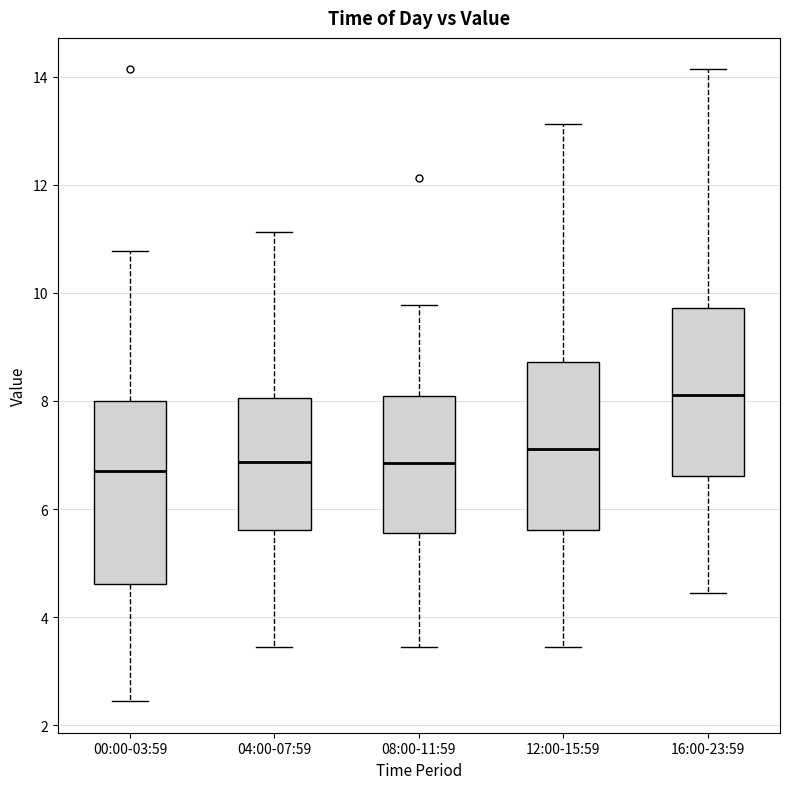

Reading left to right, transcribe this box plot: for each box, give where its median line is, the range the box spans, and where its two whiskers end, as read against the y-axis. The values are not printed on the chart, so give them approximately, as read against the axis.

00:00-03:59: median 6.8, box 4.6 to 8.0, whiskers 2.4 to 10.8
04:00-07:59: median 6.8, box 5.6 to 8.0, whiskers 3.4 to 11.2
08:00-11:59: median 6.8, box 5.6 to 8.0, whiskers 3.4 to 9.8
12:00-15:59: median 7.2, box 5.6 to 8.8, whiskers 3.4 to 13.2
16:00-23:59: median 8.2, box 6.6 to 9.8, whiskers 4.4 to 14.2